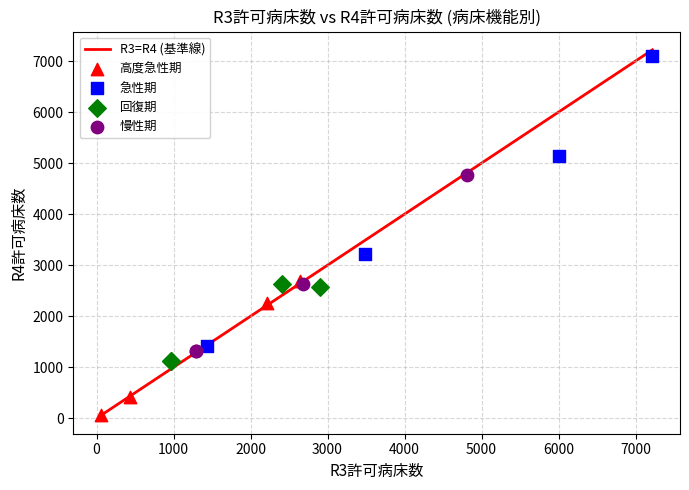

Which series reaches the minimum Y coordinate?

高度急性期